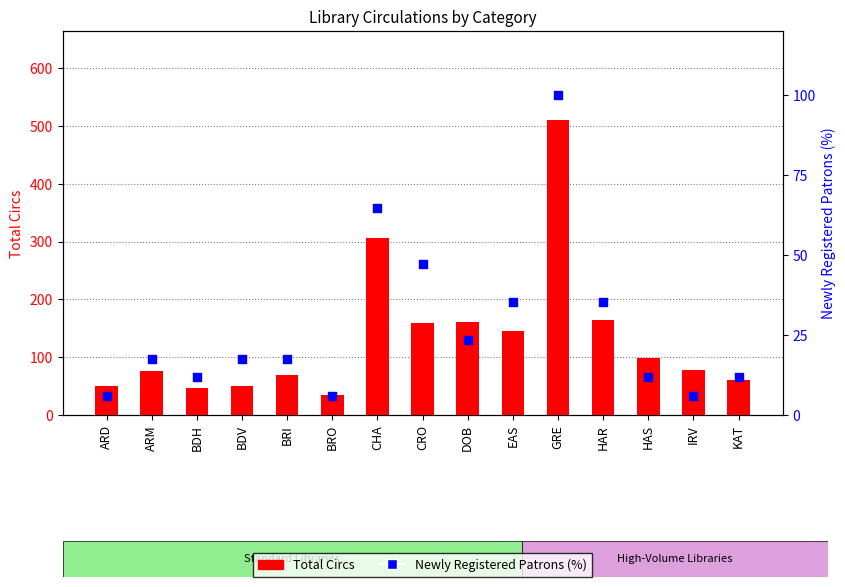

What are all the series names shown in the legend?

Total Circs, Newly Registered Patrons (%)